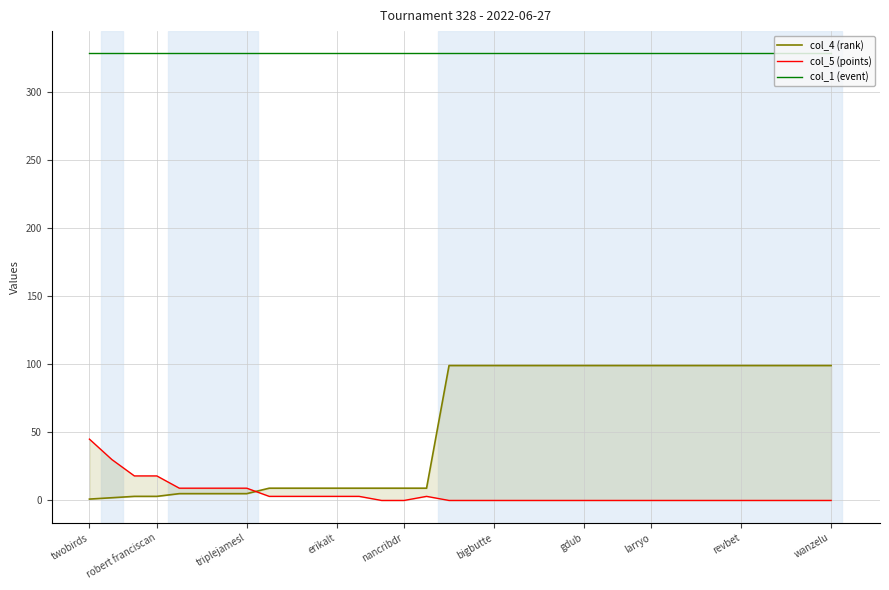

What is the label of the 18th point from the left?

17